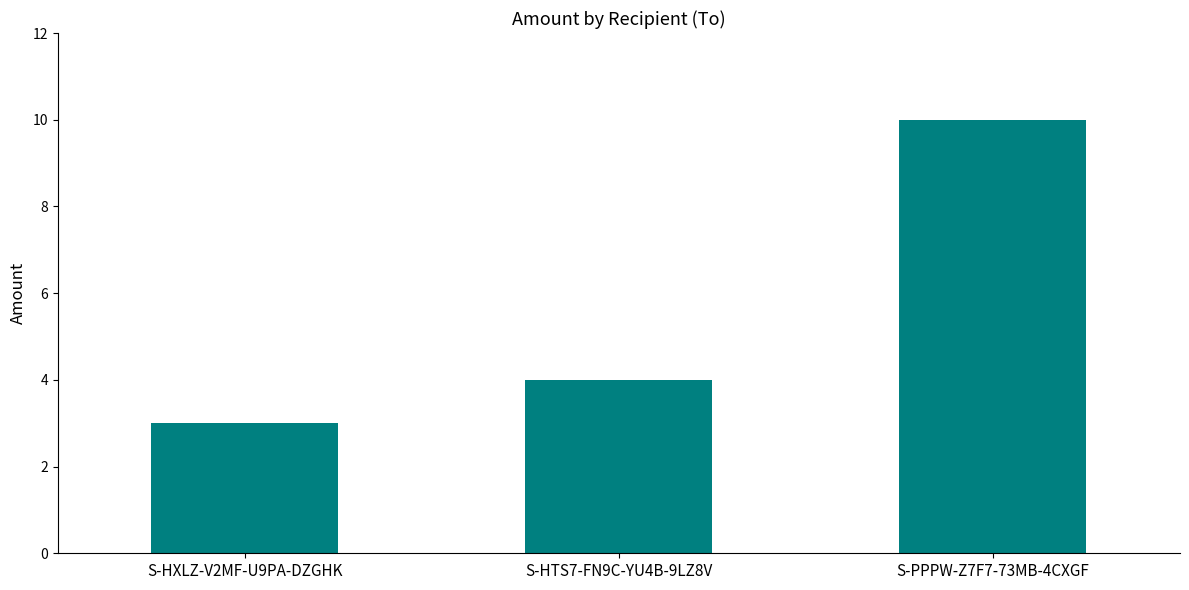

What is the change in value from S-HXLZ-V2MF-U9PA-DZGHK to S-HTS7-FN9C-YU4B-9LZ8V?

+1